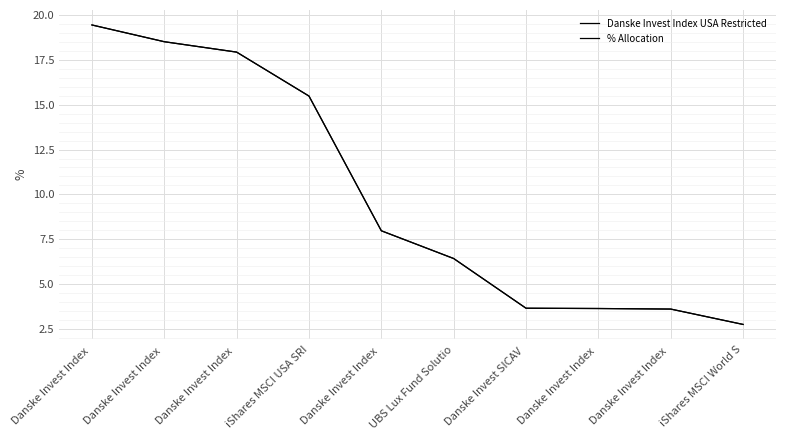

Which label corresponds to the smallest value in the chart?

iShares MSCI World S